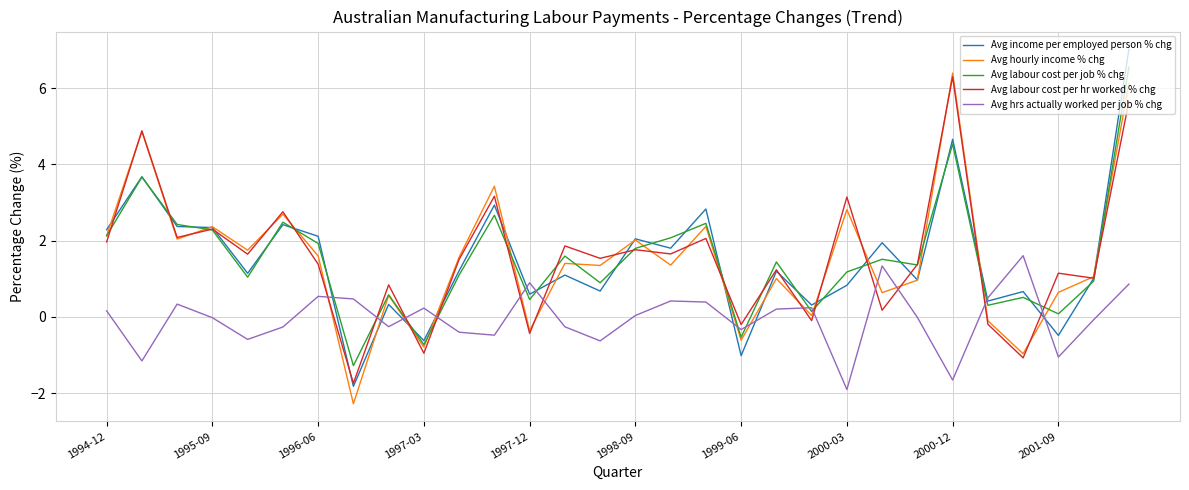

What is the smallest value displayed?

-2.3